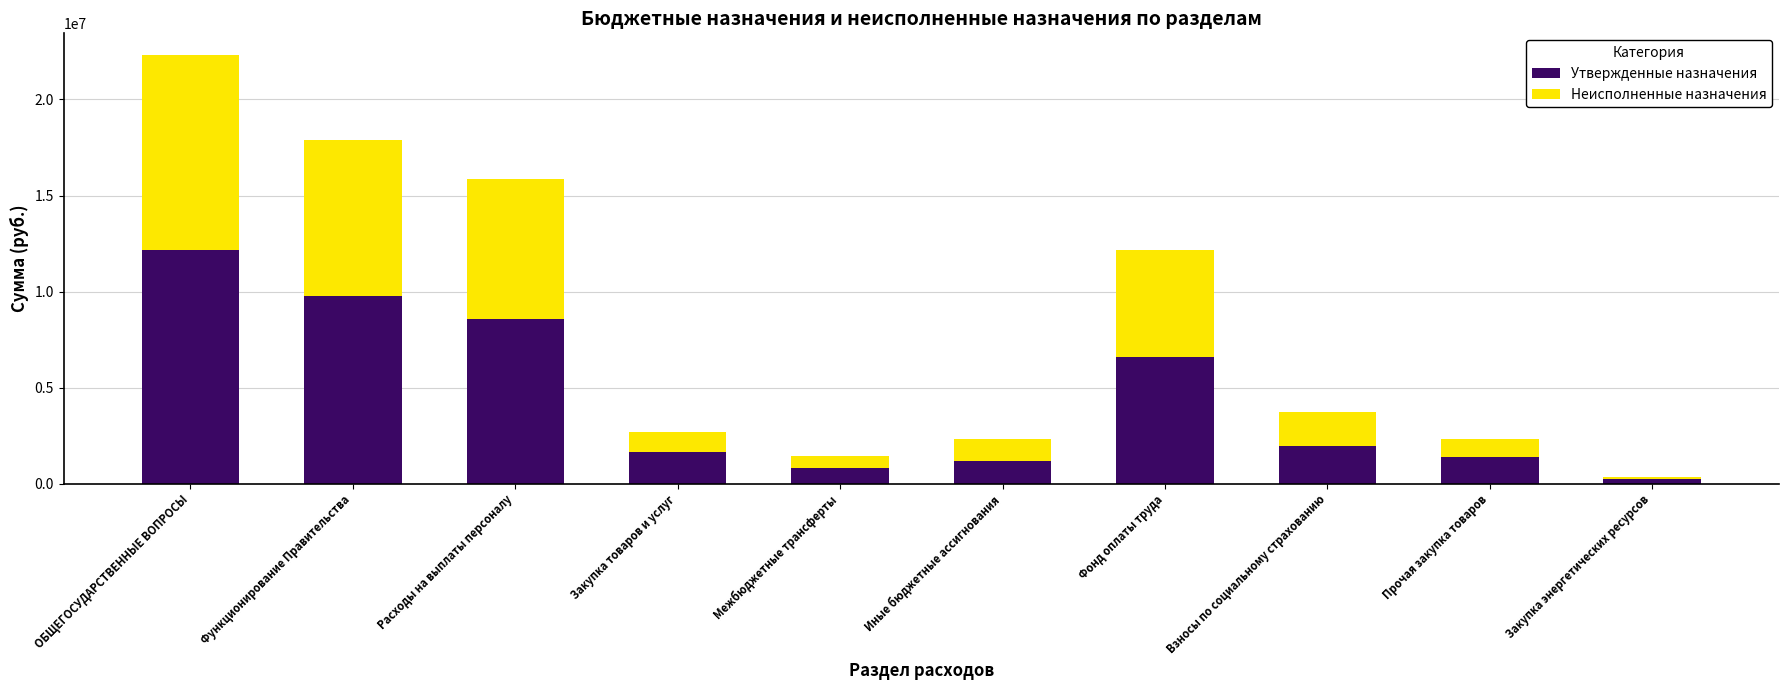

How many bars are there in total?

10